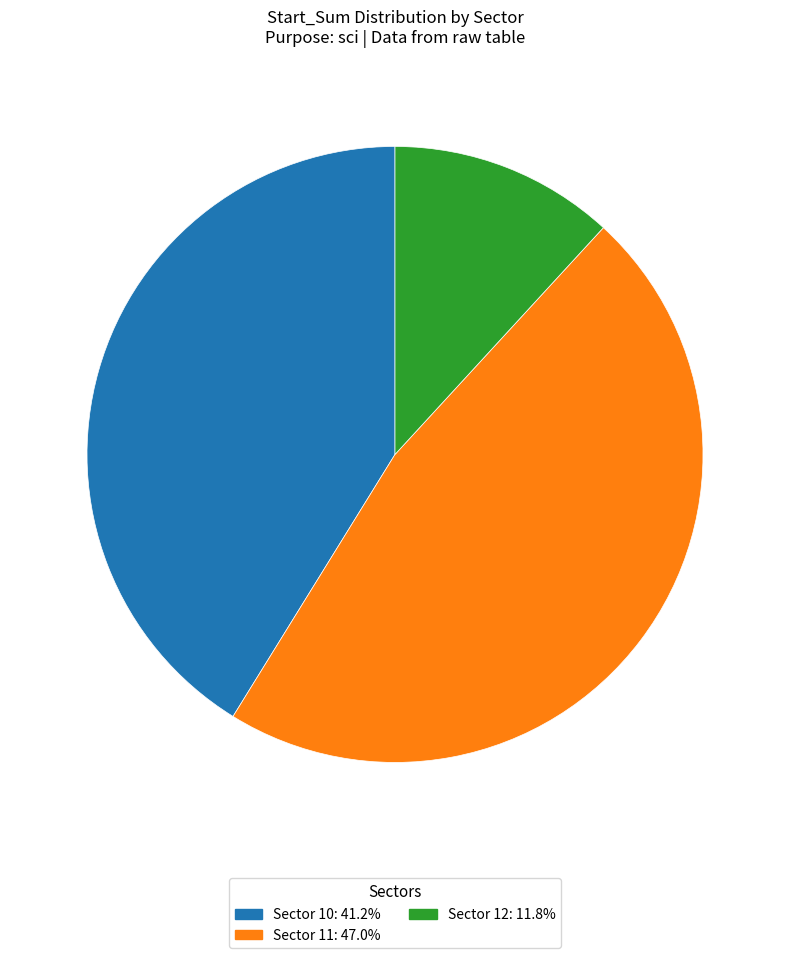

Is there a majority slice in this chart?

No